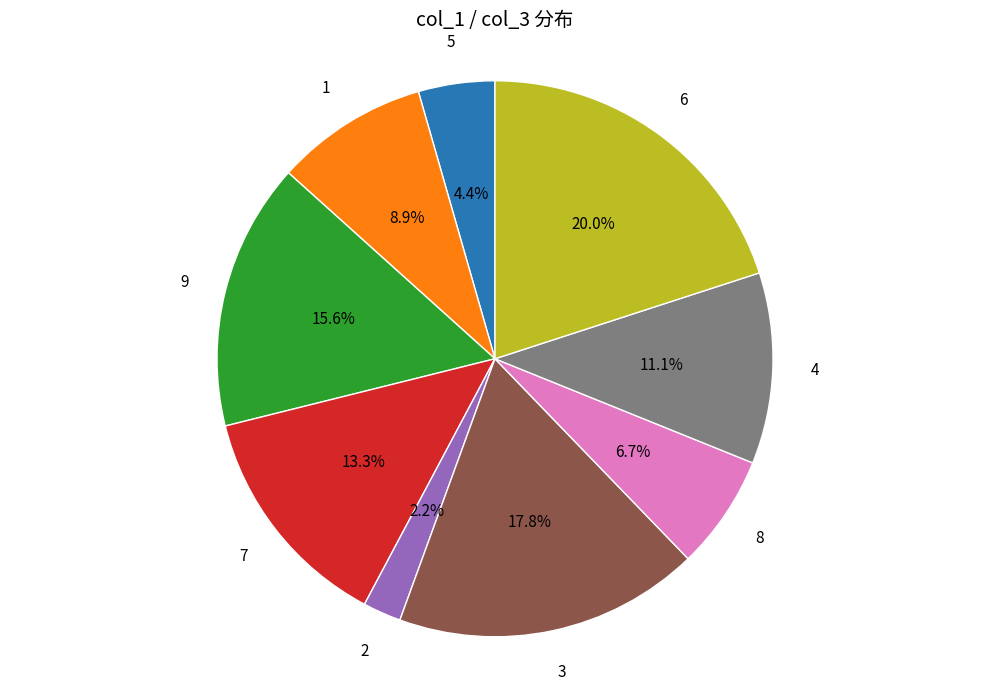

Is there a majority slice in this chart?

No